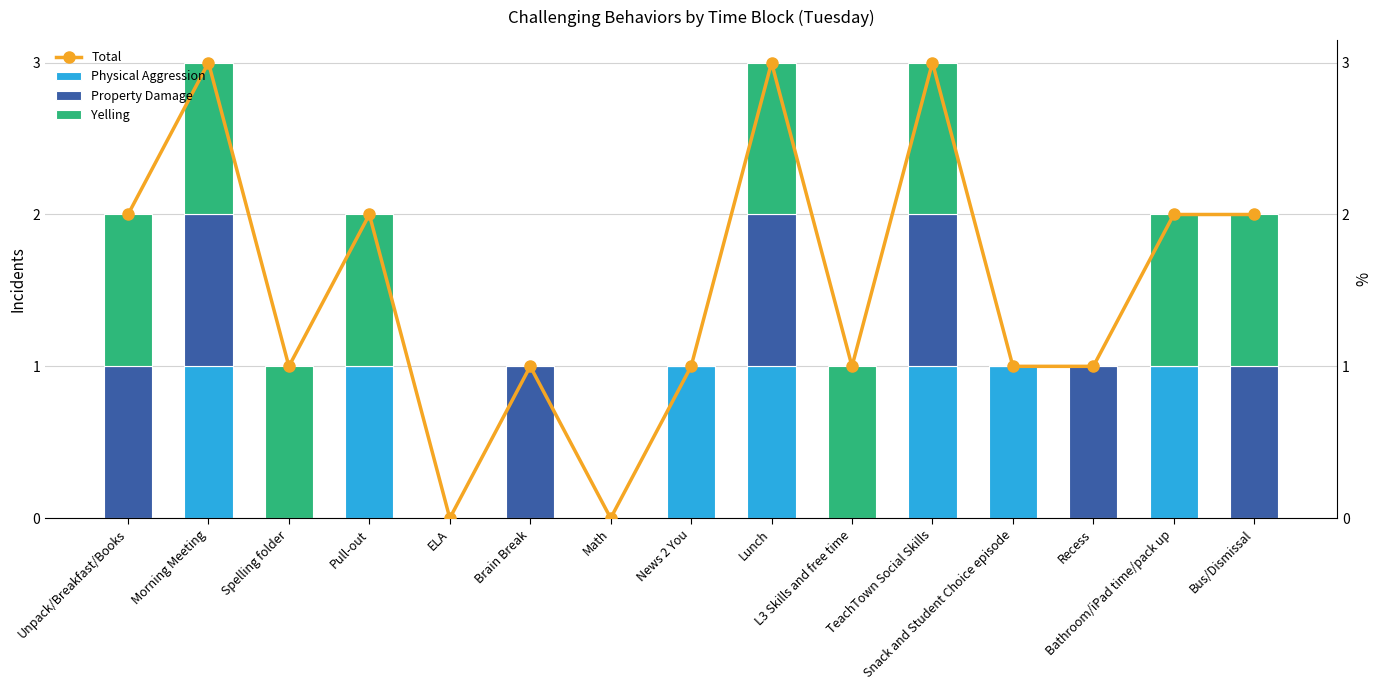

What is the label of the 8th bar from the right?

News 2 You